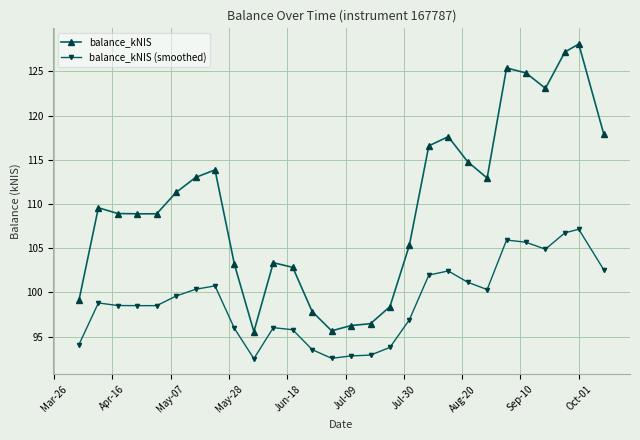

True or false: balance_kNIS (smoothed) has more than 0 points higher than both neighbors.

True